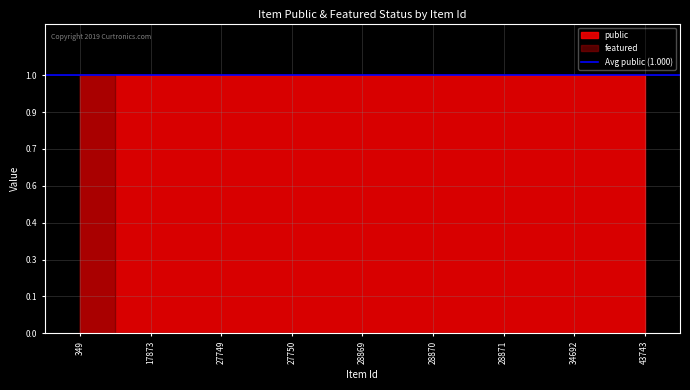

What is the maximum value shown in the chart?

1